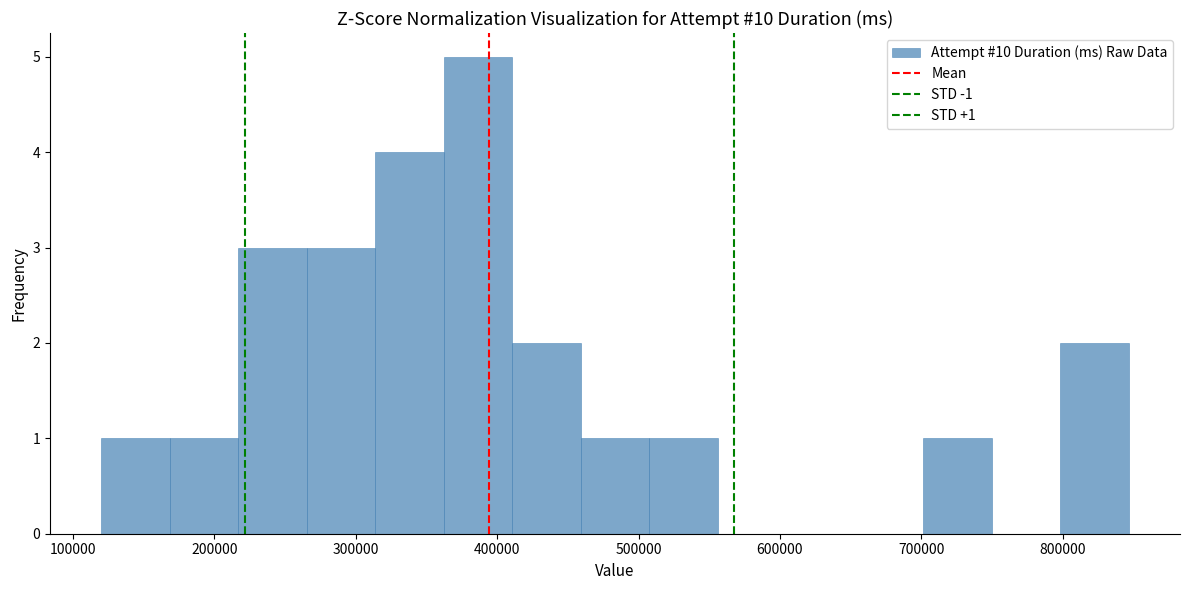

Over which range of the x-axis is the bar tallest?

360000 to 410000